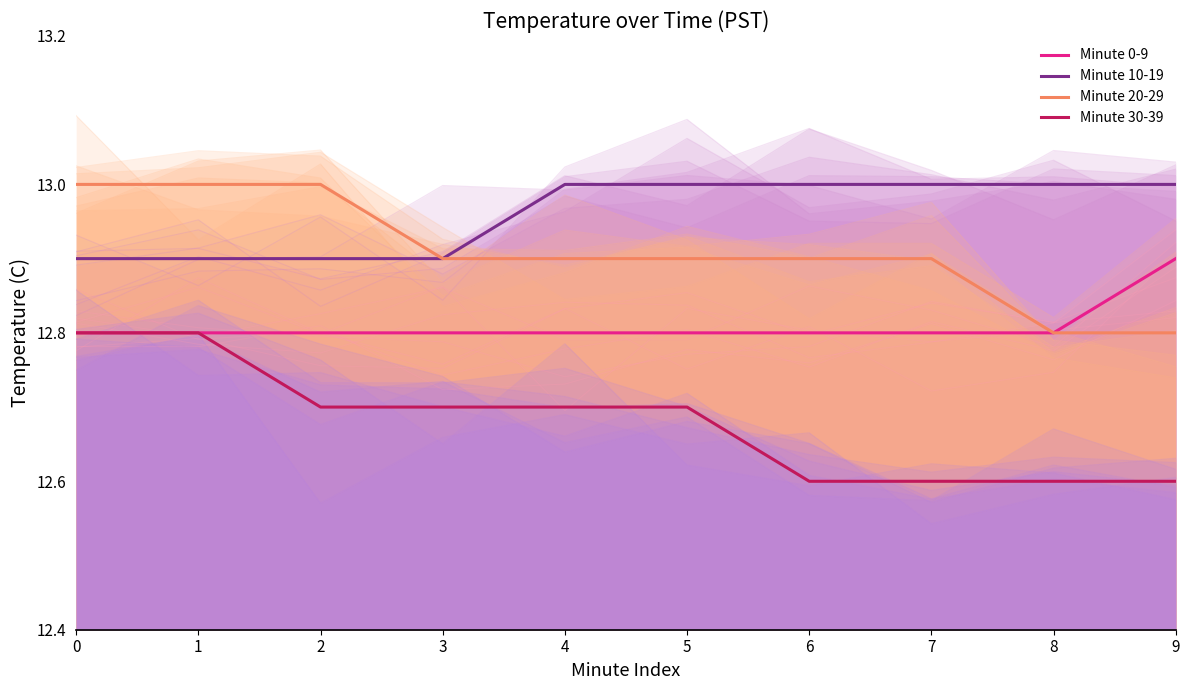

At how many categories does at least one series exceed 12?

10